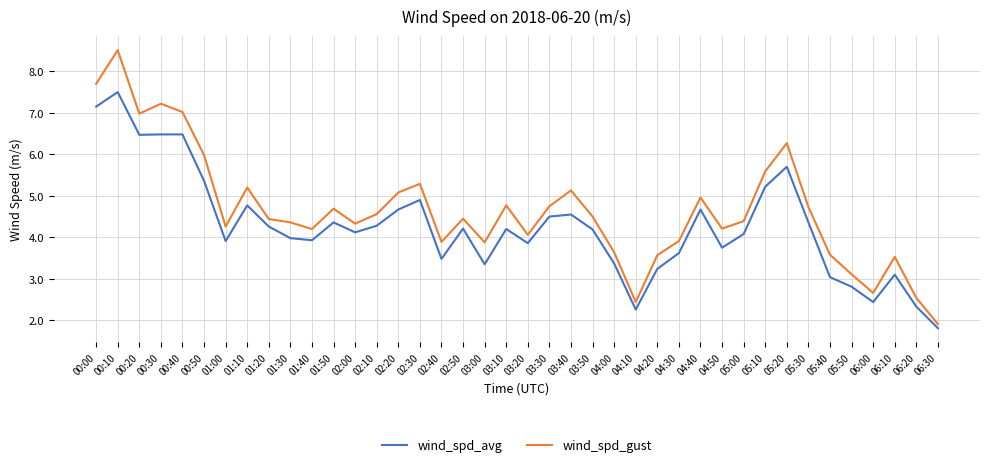

What position from the right is 01:40?

30